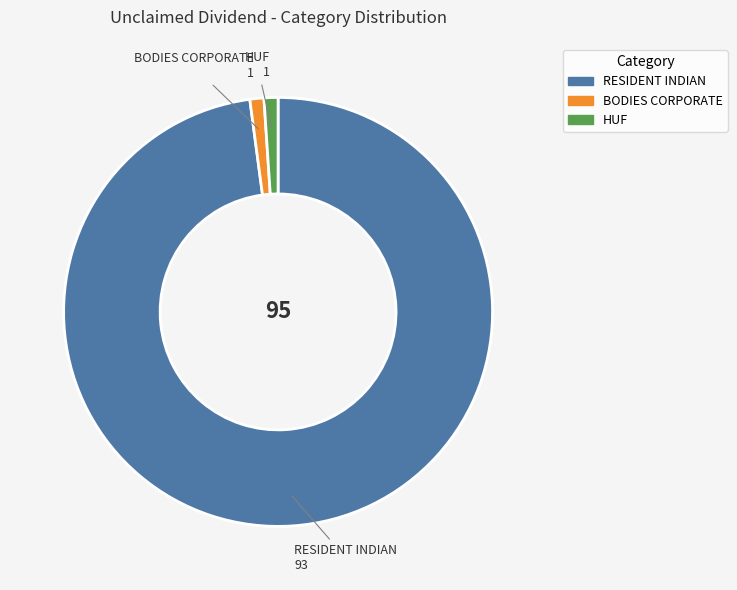

Count the number of slices in the pie.

3